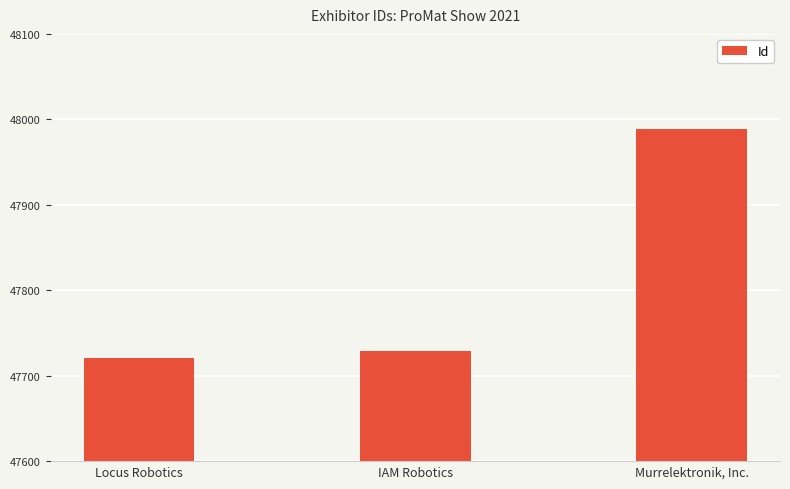

Where is the data nearest to the value 47855?

IAM Robotics